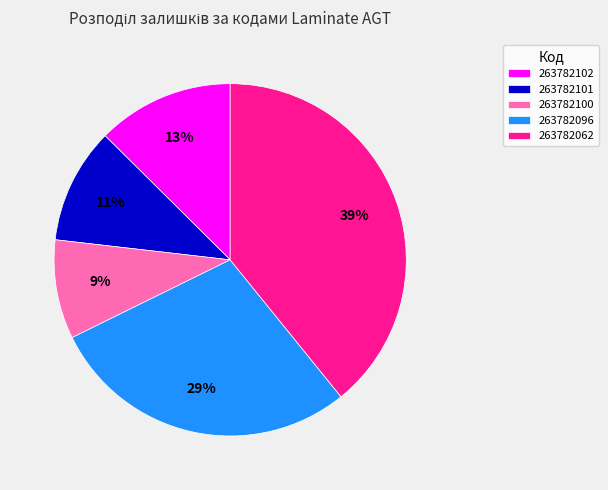

Count the number of slices in the pie.

5